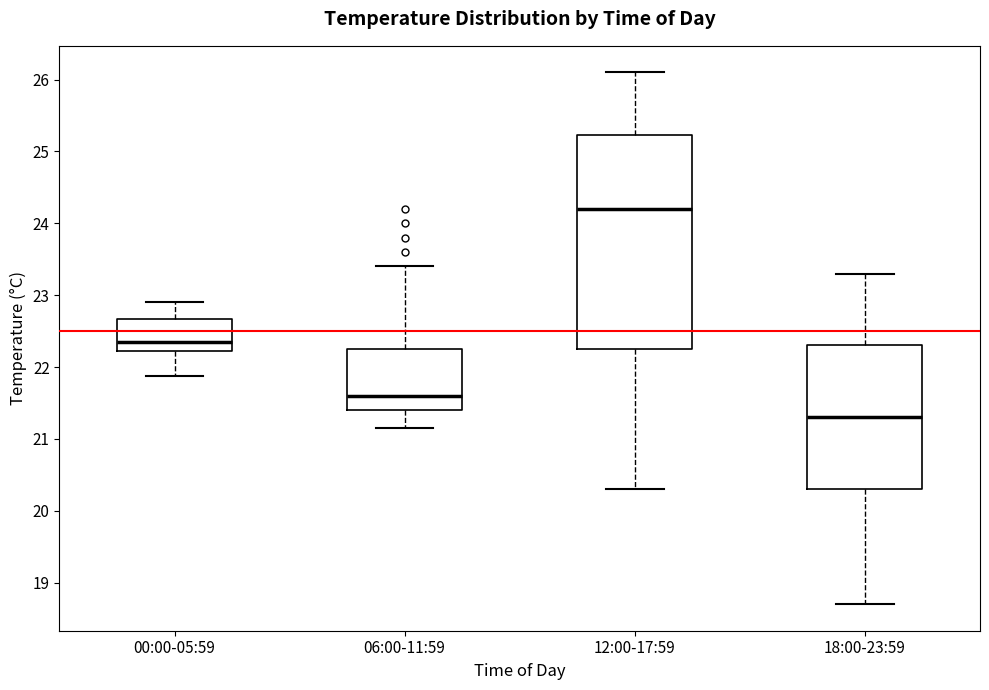

Comparing the boxes themselves (not the whiskers), which one is the tallest?

12:00-17:59